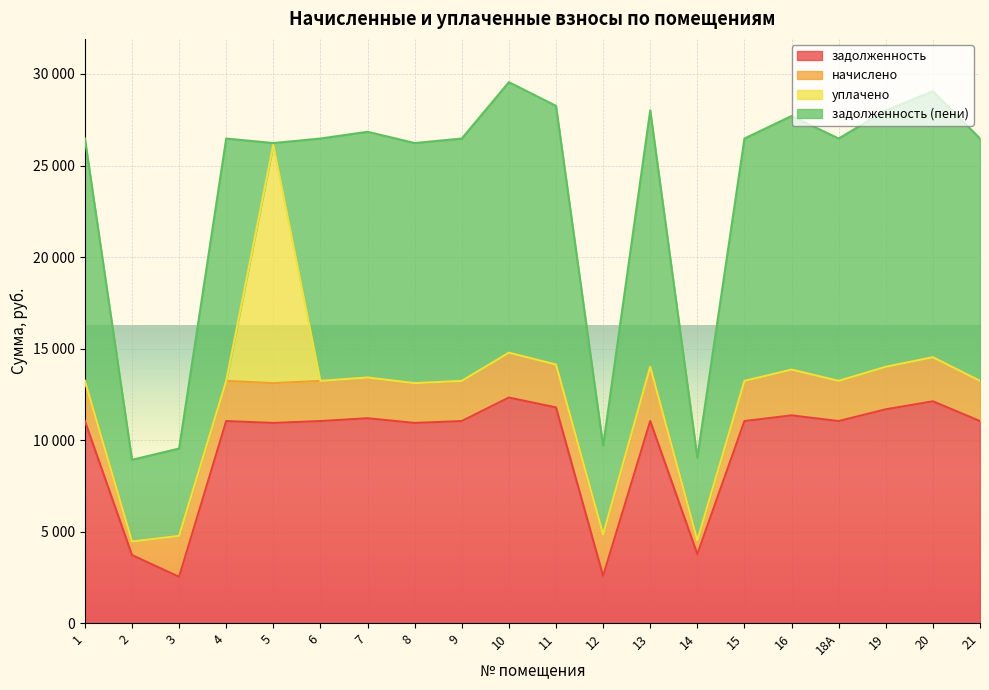

True or false: начислено and задолженность cross at least once.

False